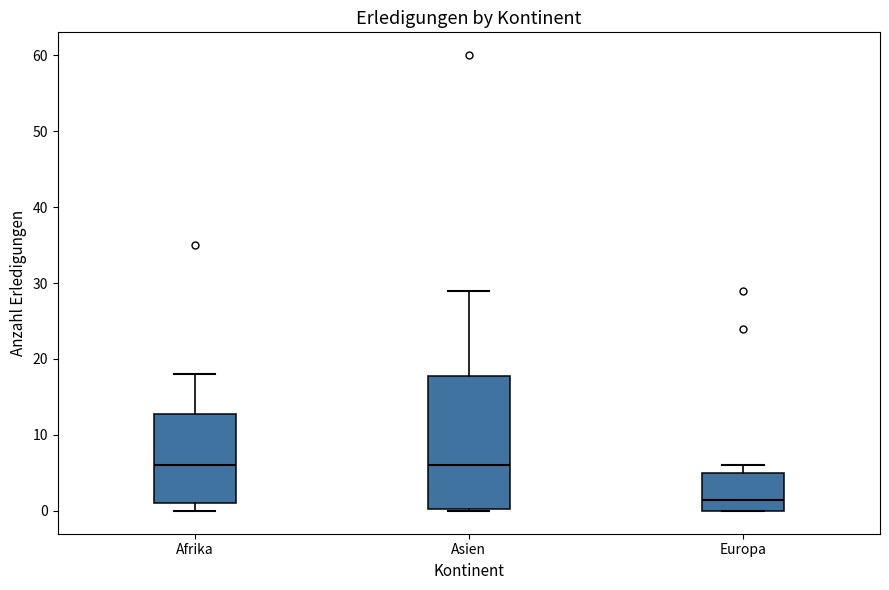

Which box is the tallest, from its lower edge to its upper edge?

Asien